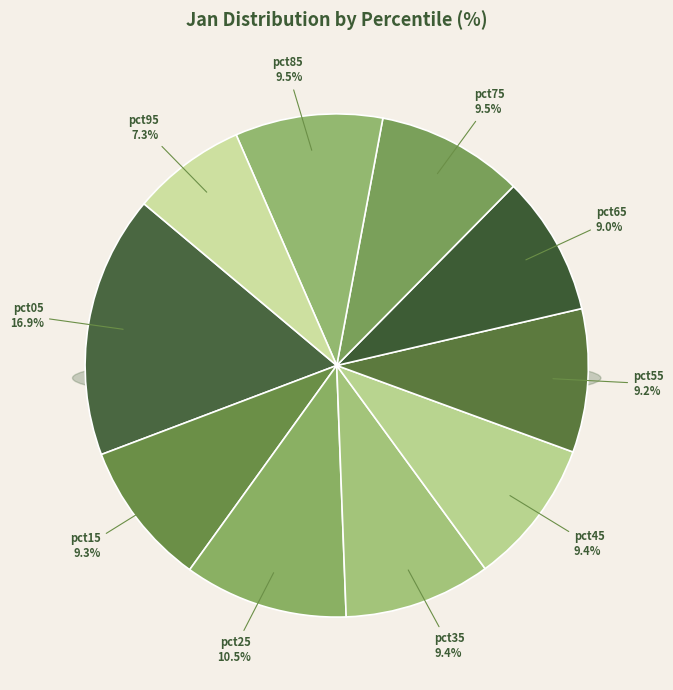

Between pct95 and pct15, which is larger?

pct15